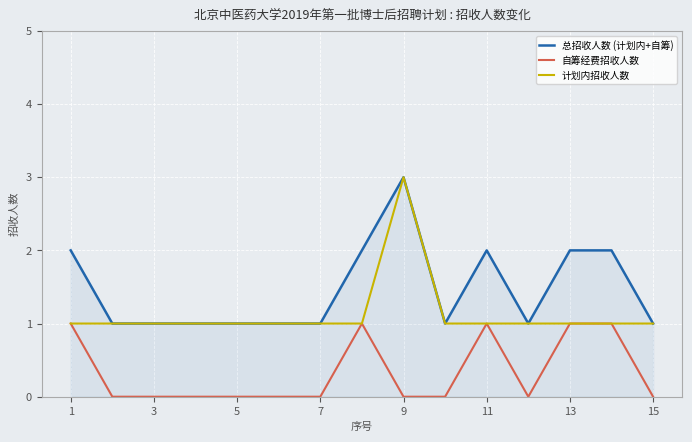

Which series has the largest total across all categories?

总招收人数 (计划内+自筹)